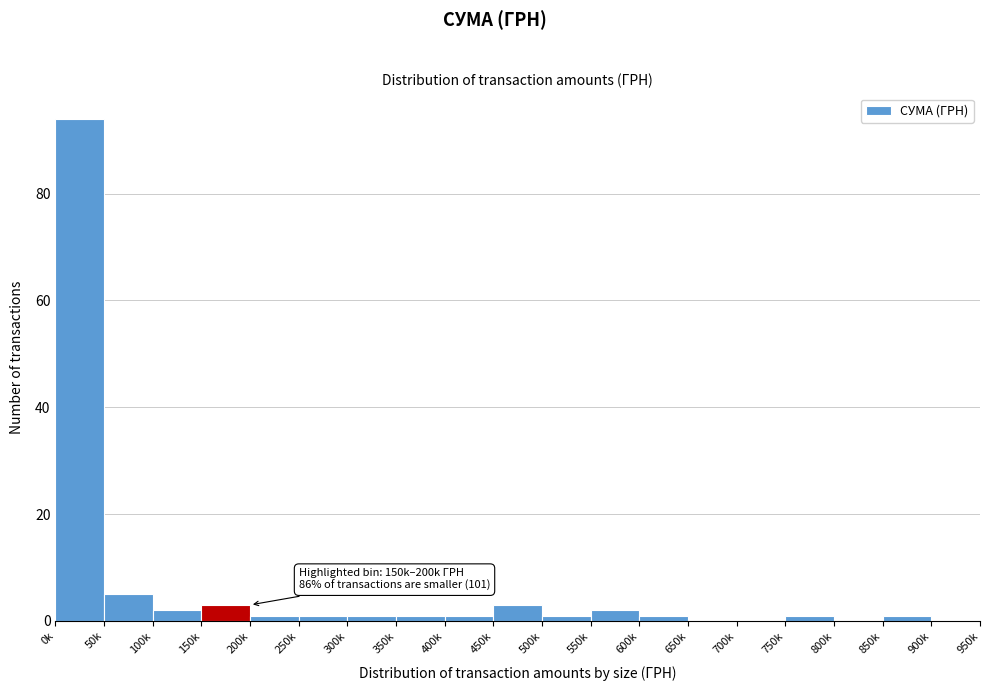

Reading right to left, list all the values displayed in this chart.

900k=0	850k=1	800k=0	750k=1	700k=0	650k=0	600k=1	550k=2	500k=1	450k=3	400k=1	350k=1	300k=1	250k=1	200k=1	150k=3	100k=2	50k=5	0k=94